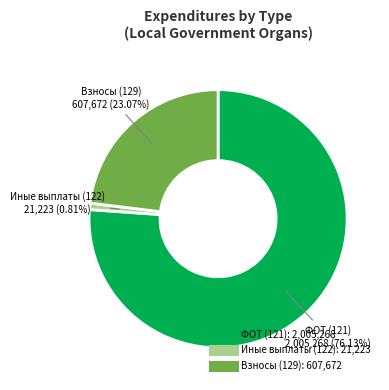

Is there a majority slice in this chart?

Yes